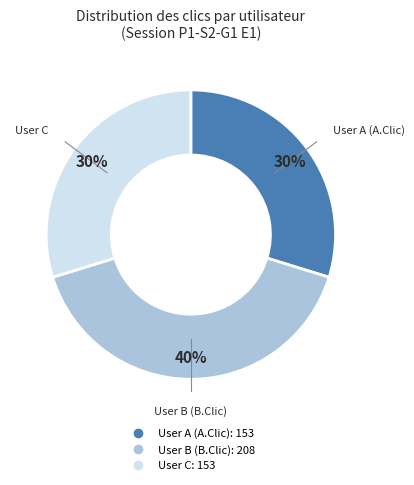

The User C slice represents 30% of the pie. True or false?

True